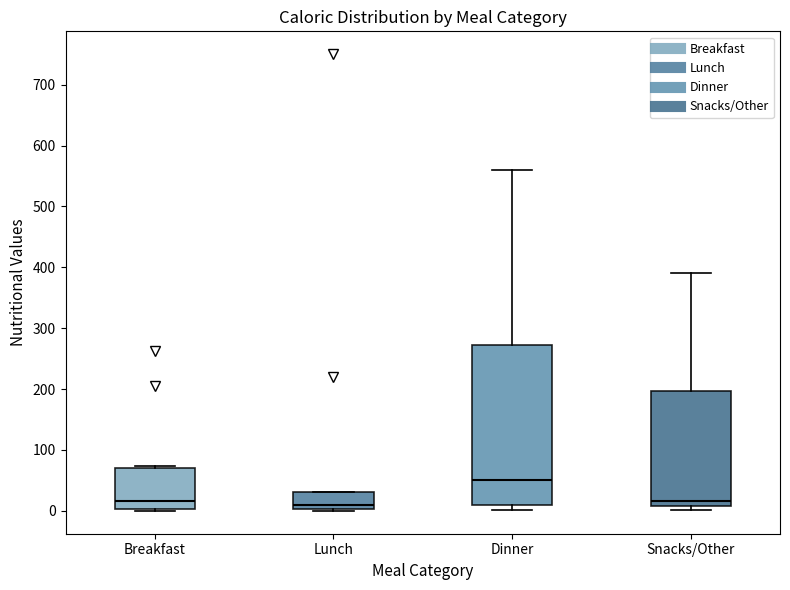

Reading left to right, read every box against the y-axis: the position of its median line, the range the box covers, and the ends of its whiskers. The values are not printed on the chart, so give them approximately, as read against the axis.

Breakfast: median 20, box 0 to 70, whiskers 0 (just below the box's lower edge) to 70 (just above the box's upper edge)
Lunch: median 10, box 0 to 30, whiskers 0 to 30
Dinner: median 50, box 10 to 270, whiskers 0 to 560
Snacks/Other: median 20, box 10 to 200, whiskers 0 to 390